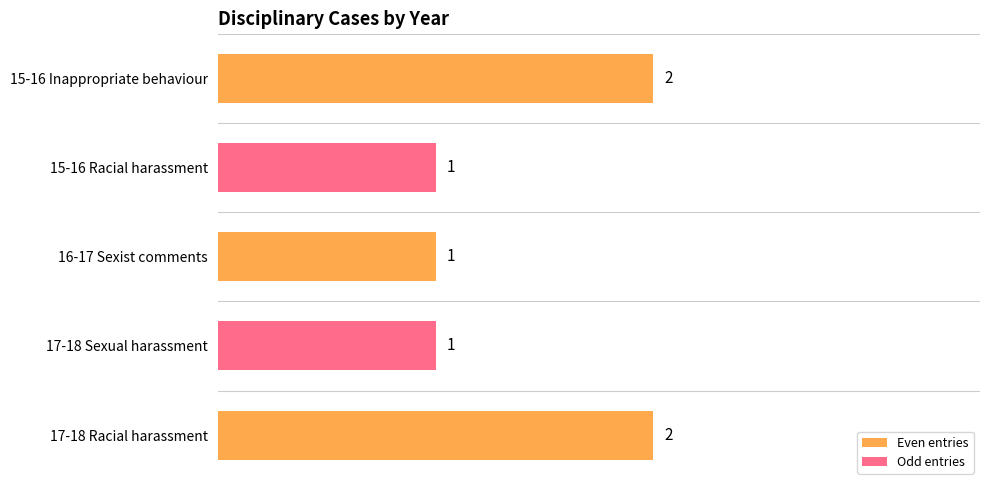

True or false: the data shows 2 at 16-17 Sexist comments.

False